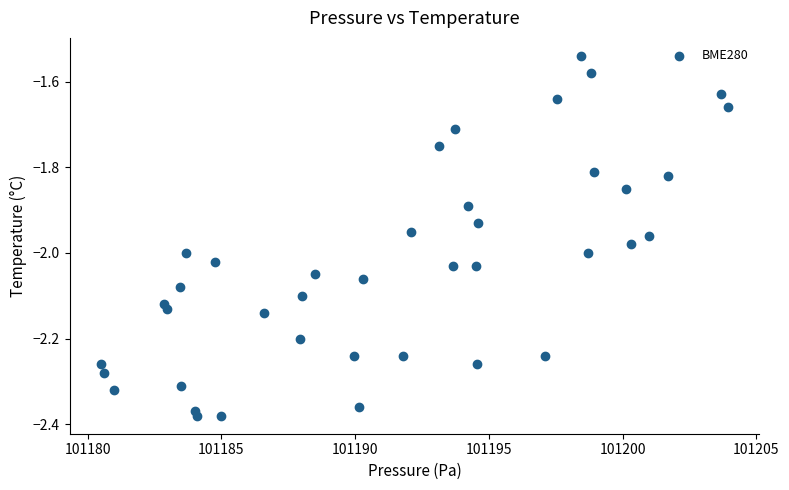

What is the range of X values (max minus min)?

23.4